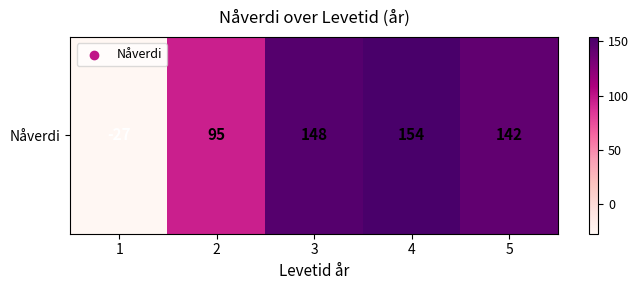

Rank the categories by value from highest to lowest.

4, 3, 5, 2, 1